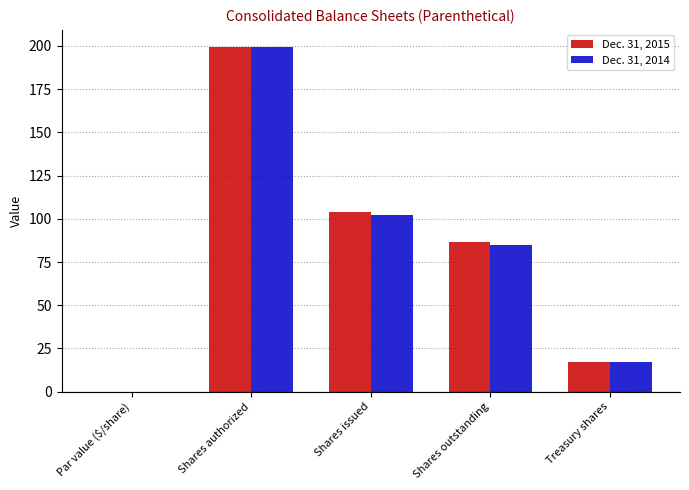

At which label does Dec. 31, 2014 reach its peak?

Shares authorized